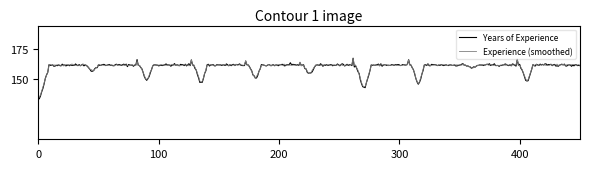

Which series has the largest range (max minus min)?

Years of Experience